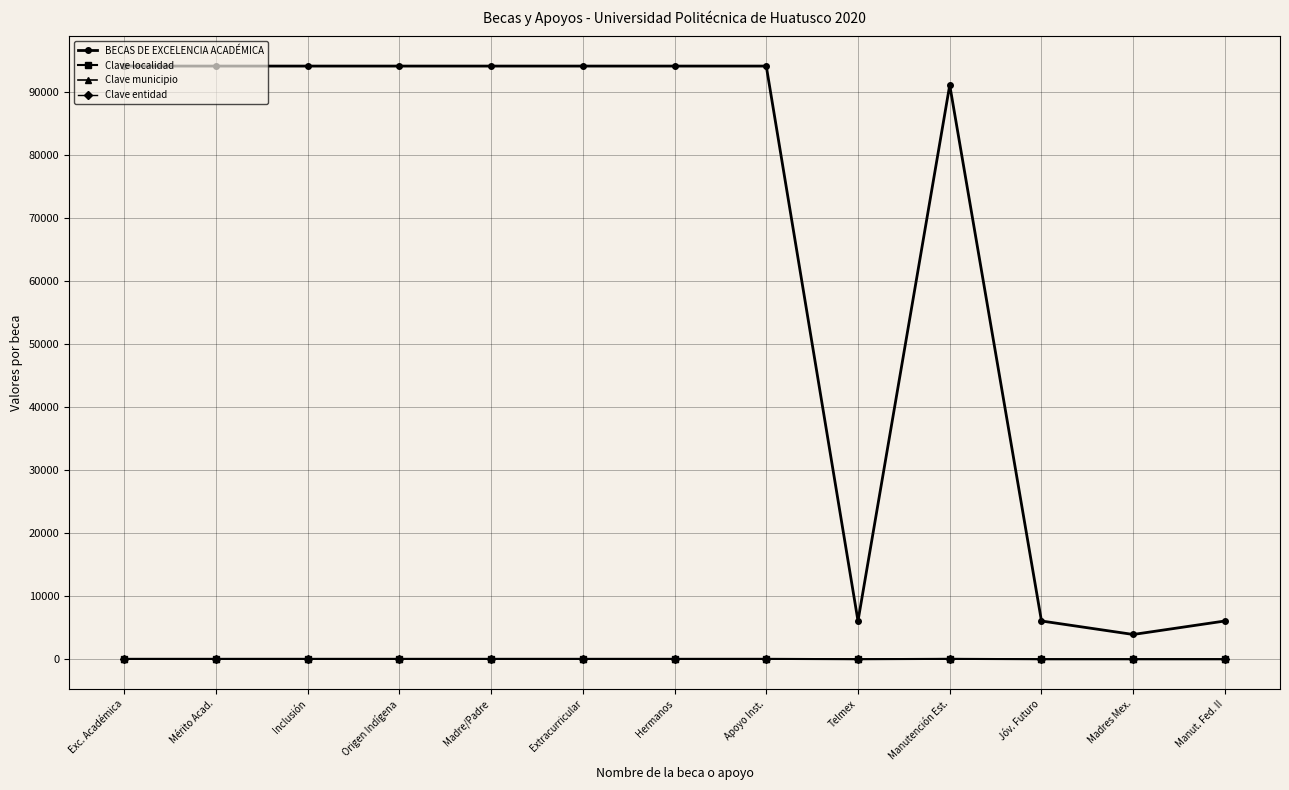

Which series has the largest range (max minus min)?

BECAS DE EXCELENCIA ACADÉMICA